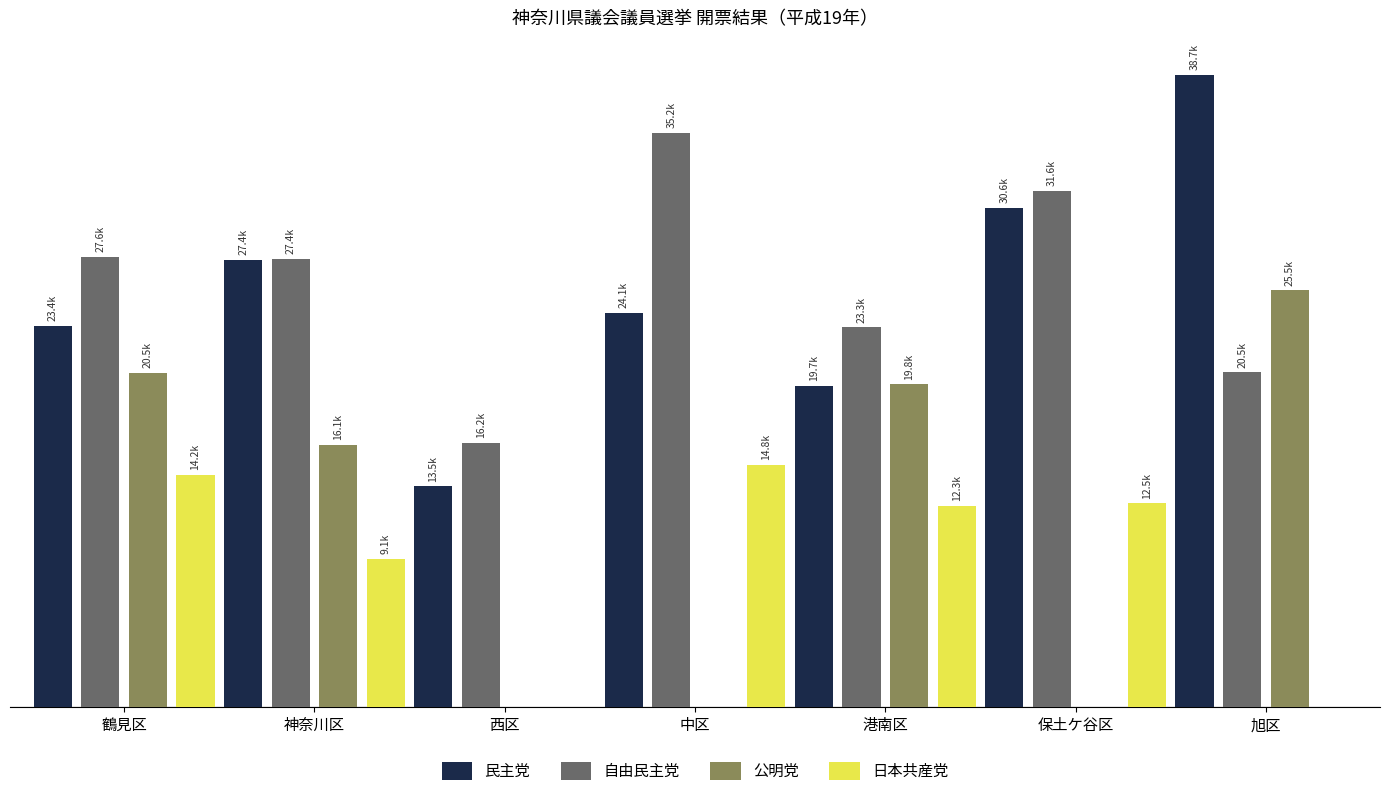

Reading left to right, list all the values displayed in this chart.

民主党: 23363	27376	13518	24141	19693	30581	38716
自由民主党: 27568	27442	16177	35171	23252	31609	20513
公明党: 20481	16073	0	0	19778	0	25524
日本共産党: 14230	9083	0	14837	12332	12489	0